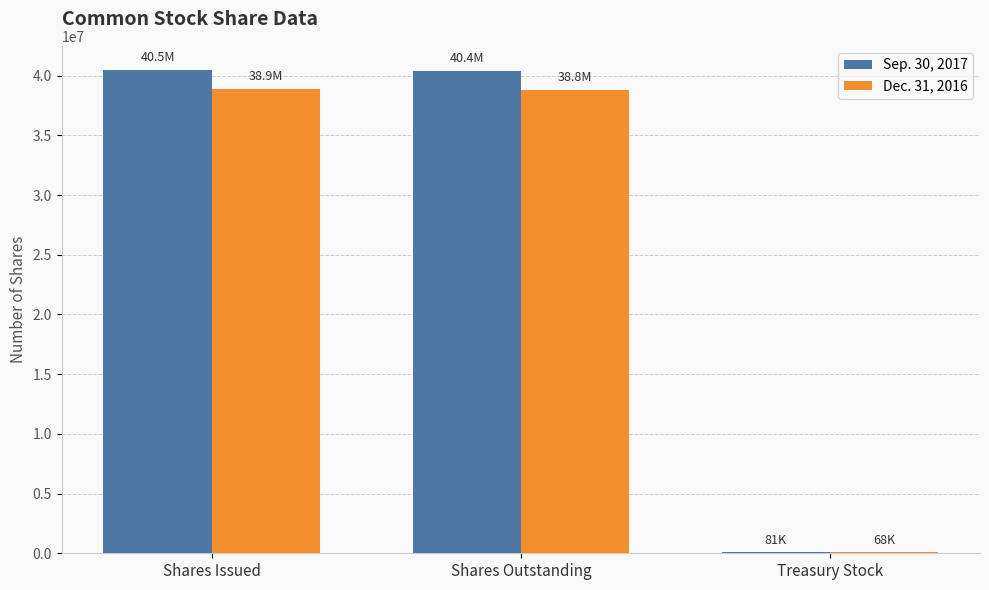

What is the maximum value shown in the chart?

40474085